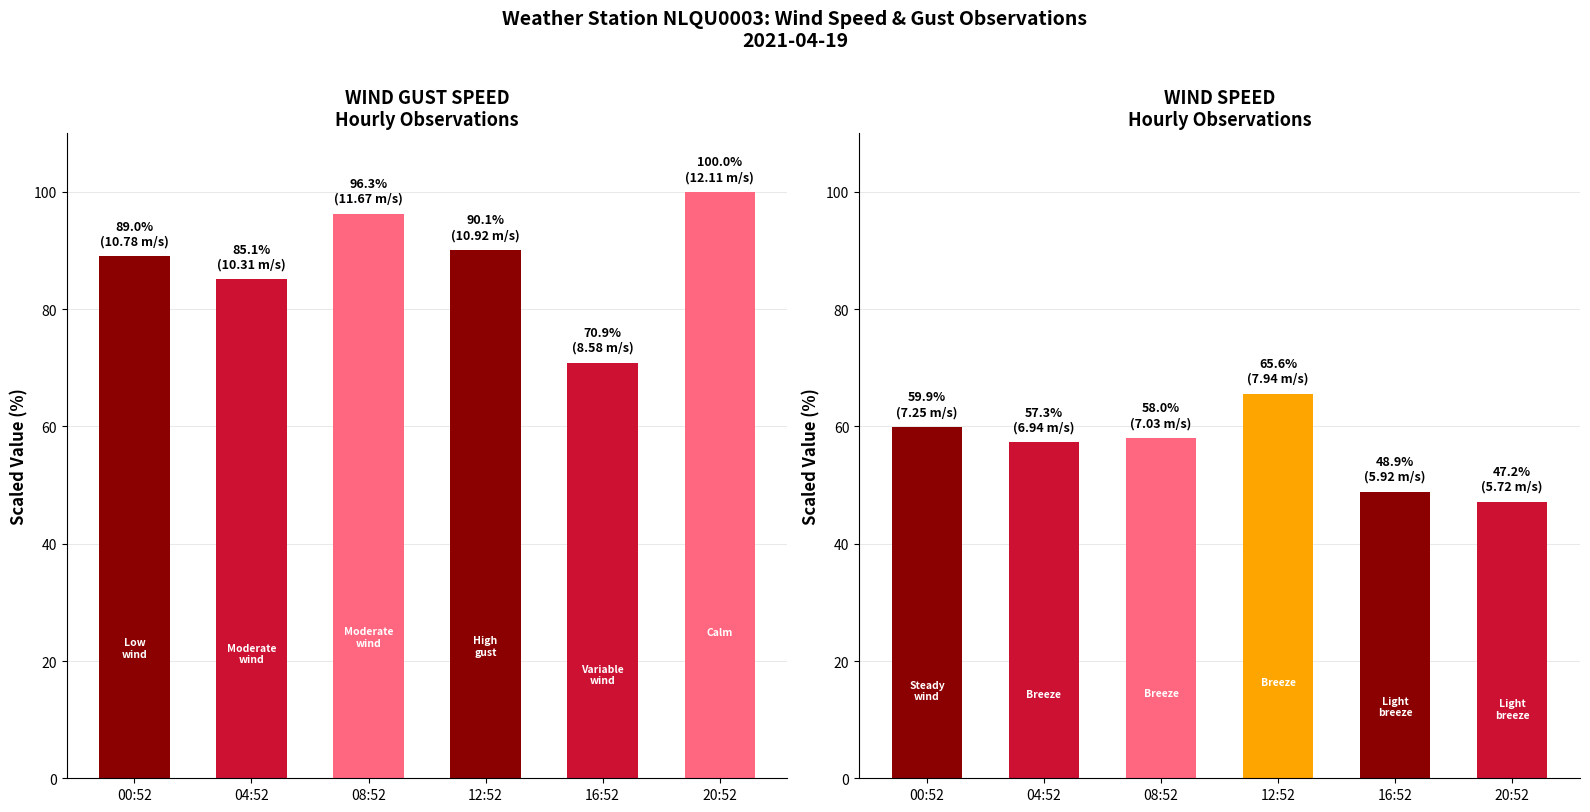

True or false: WIND_SPEED has a value of 47.2 at 20:52.

True